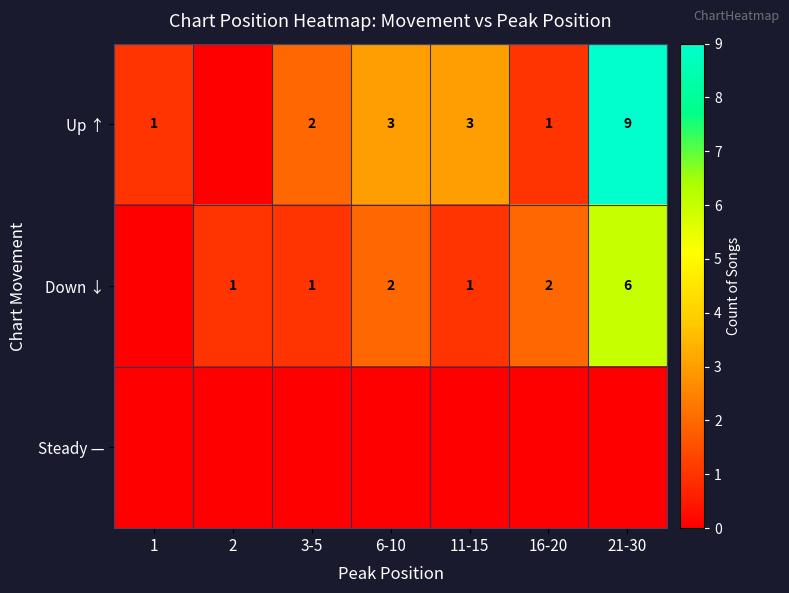

The Up ↑ series shows 2 at 3-5. True or false?

True